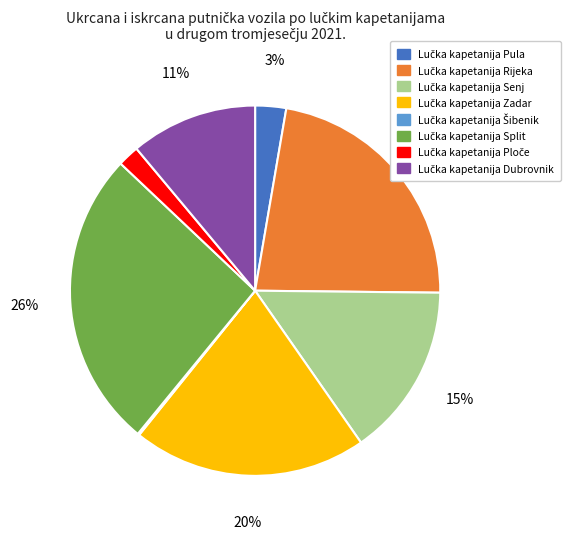

Does any single category account for the majority?

No